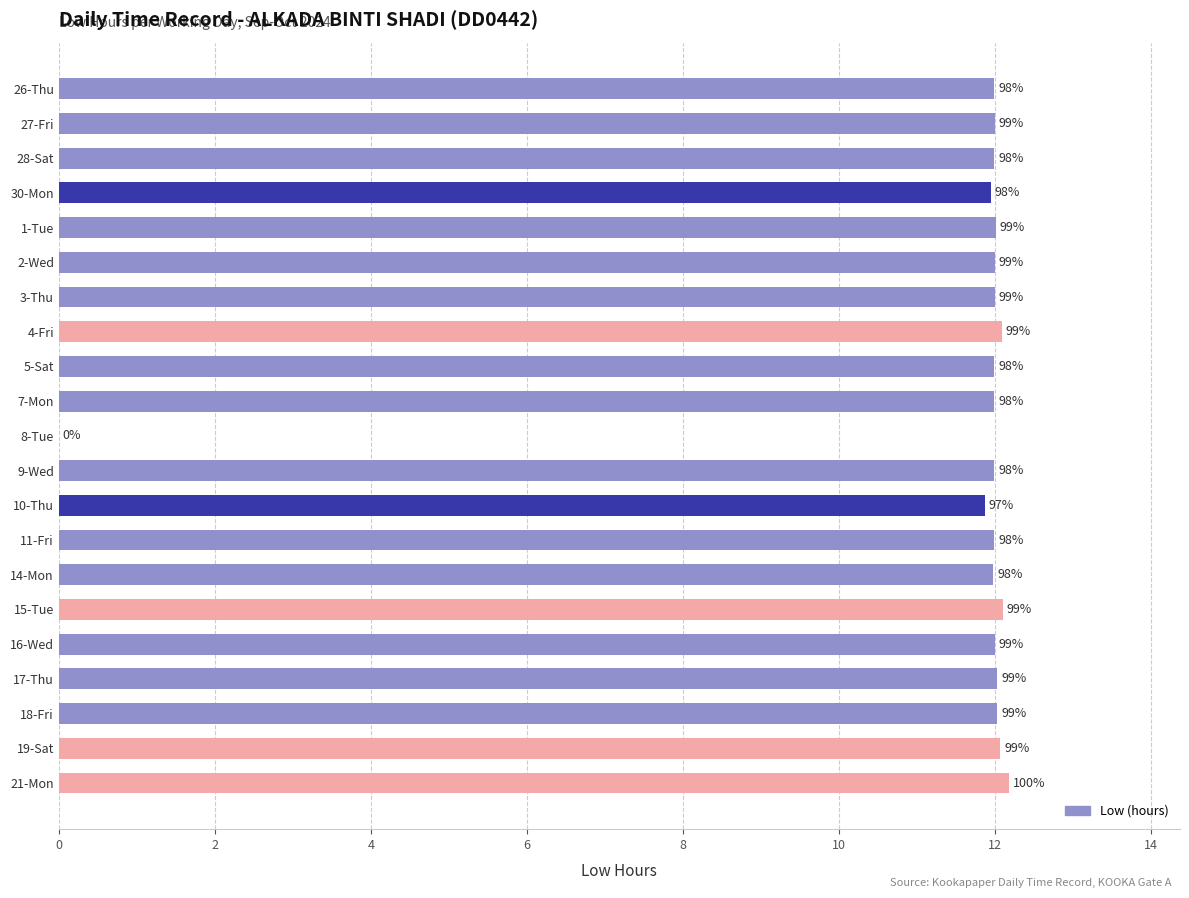

How many values are below 12?

10